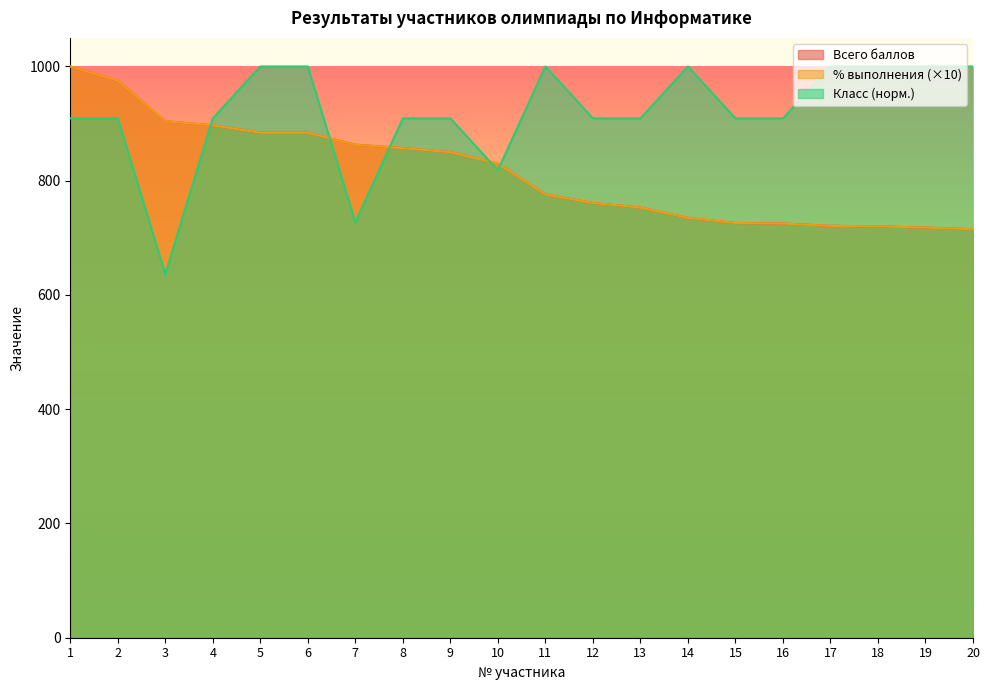

List the series in order of their peak value, lowest first.

Всего баллов, % выполнения, Класс